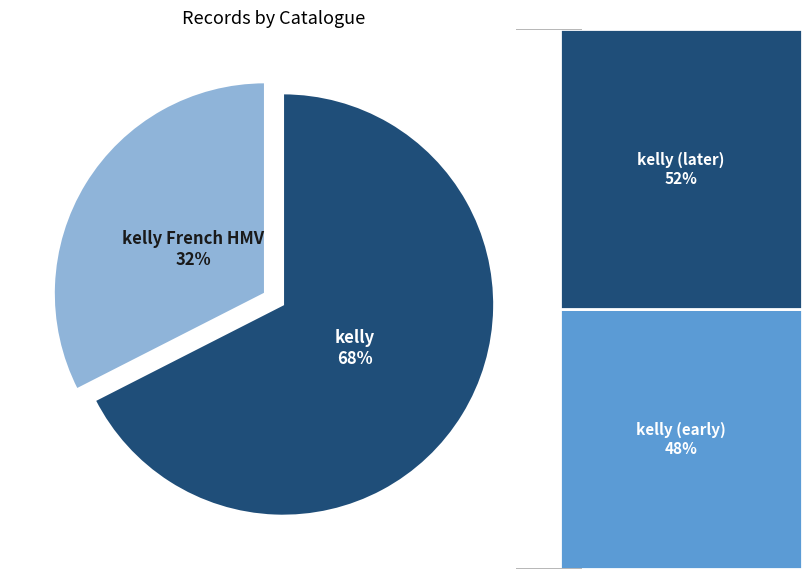

Which slice is the smallest?

kelly French HMV